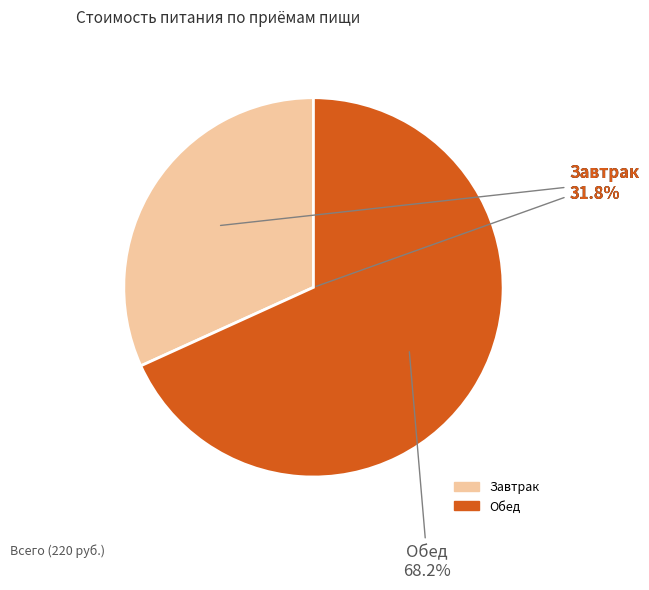

Does Завтрак account for over 50% of the chart?

No